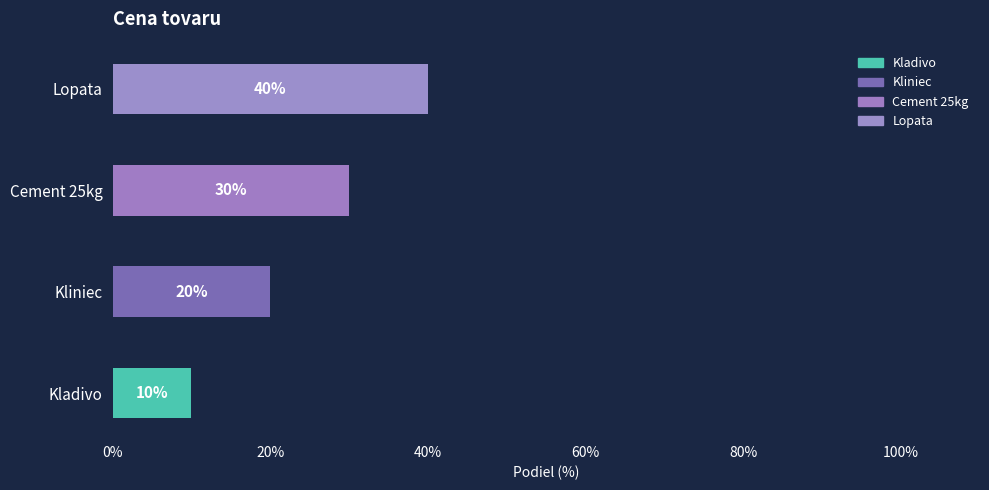

Does the chart contain stacked bars?

No